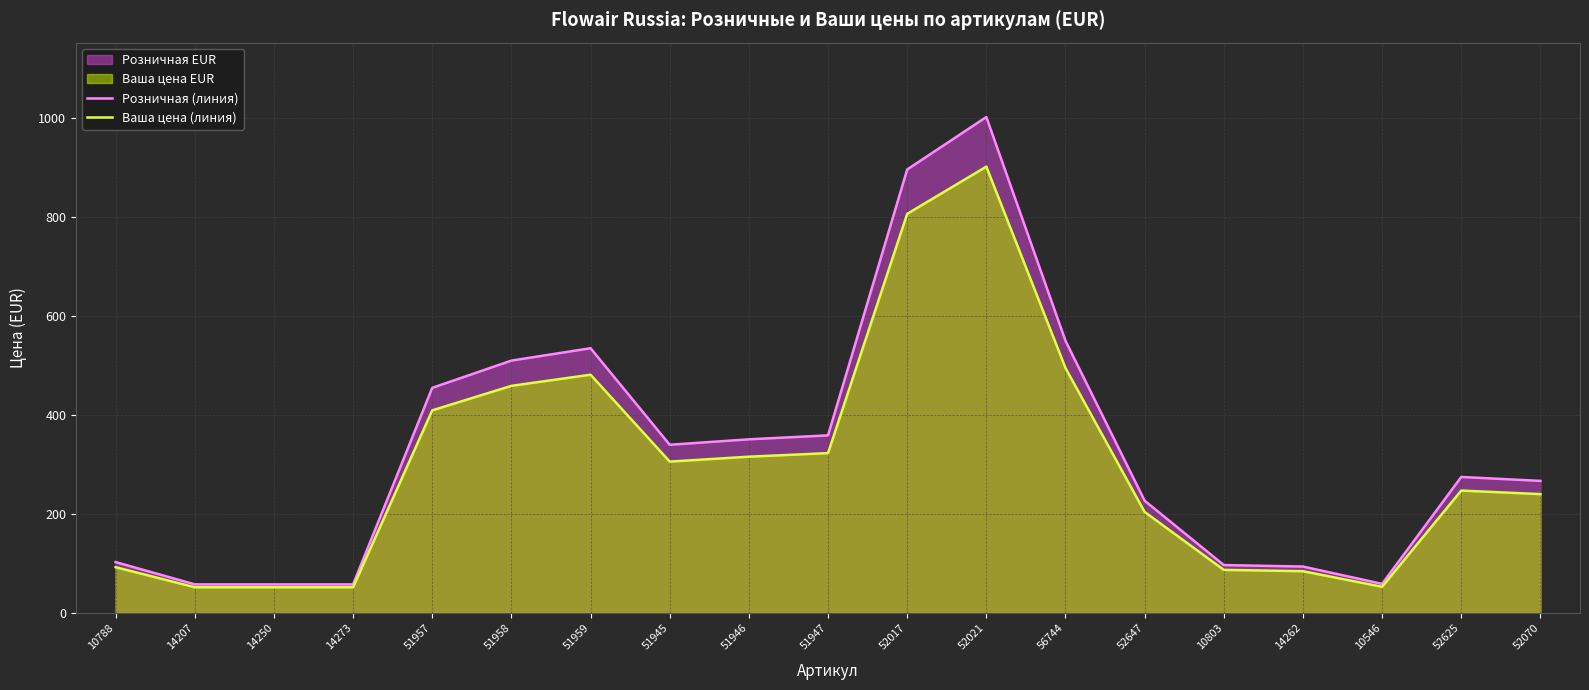

Which series has the widest spread of values?

Розничная (линия)